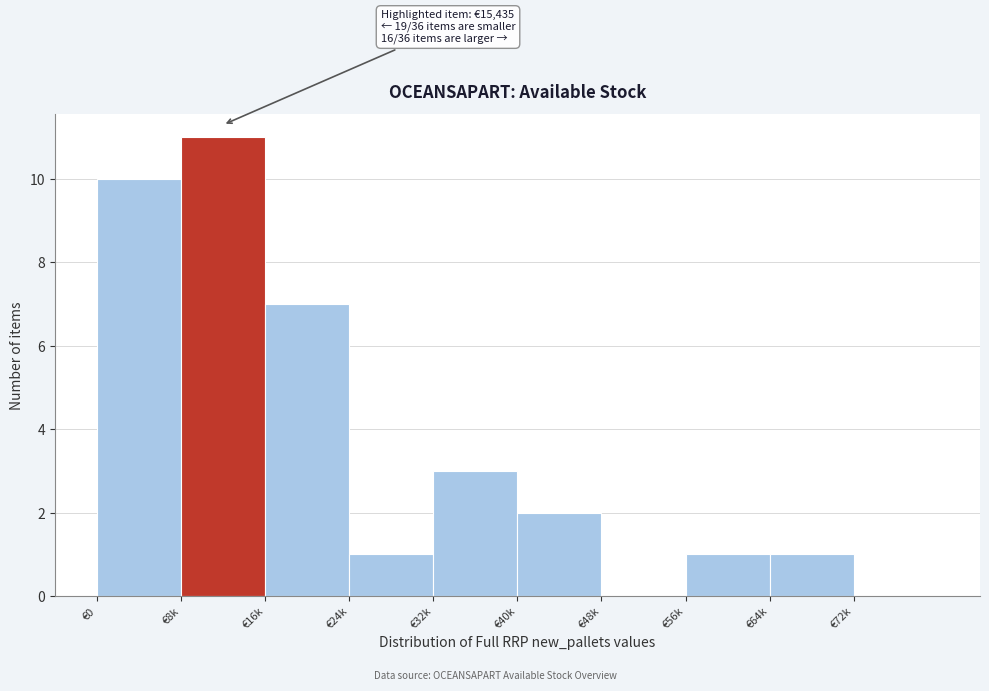

Reading left to right, extract all data points from this chart.

€0=10	€8k=11	€16k=7	€24k=1	€32k=3	€40k=2	€48k=0	€56k=1	€64k=1	€72k=0